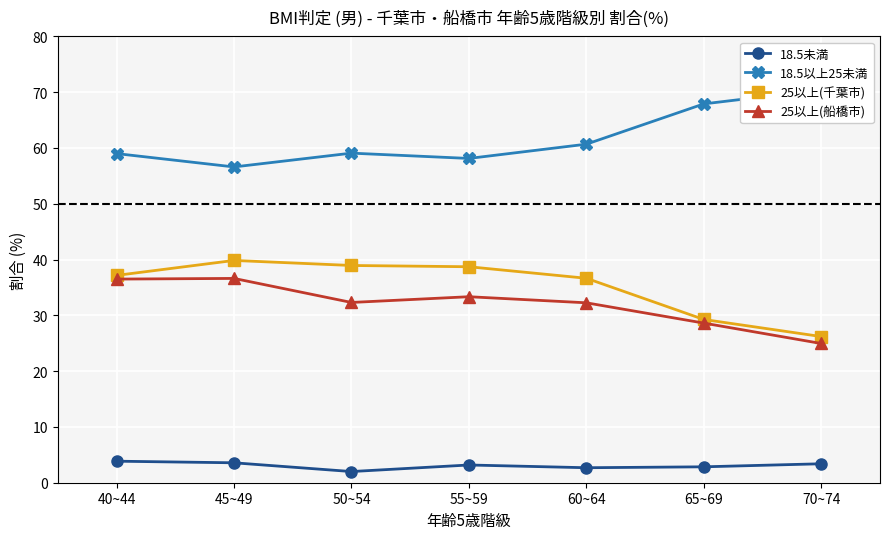

List the labels in order of 25以上(千葉市) value, smallest first.

70~74, 65~69, 60~64, 40~44, 55~59, 50~54, 45~49